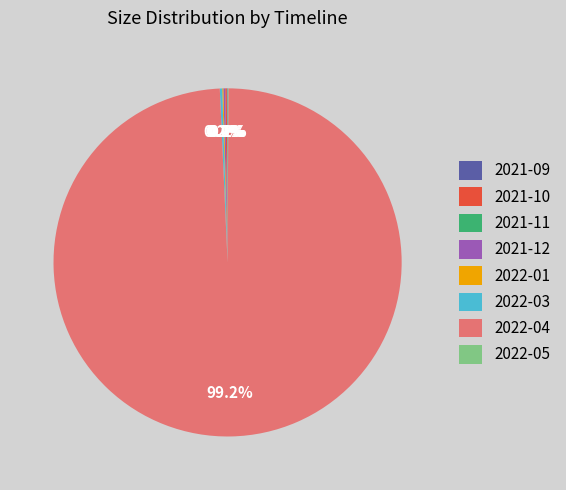

What is the largest slice in the pie chart?

2022-04